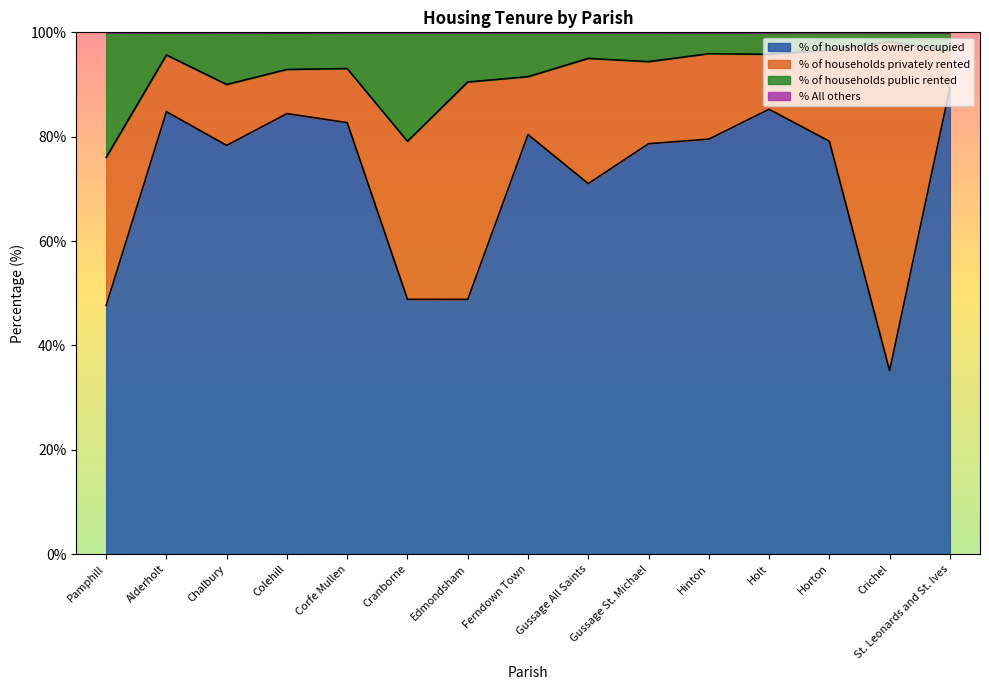

What position from the left is Edmondsham?

7